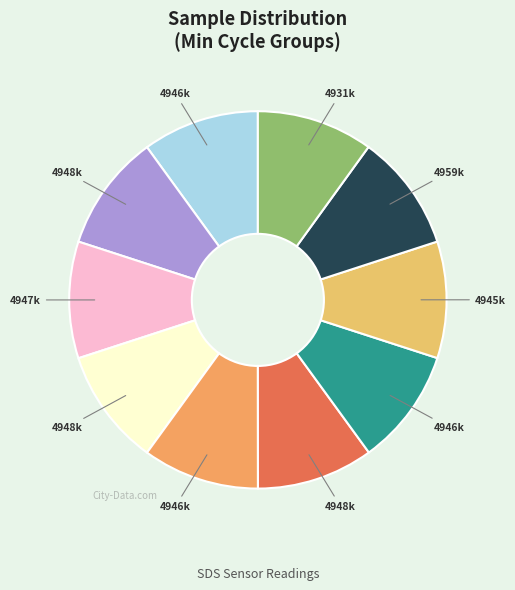

How many slices are in this pie chart?

10